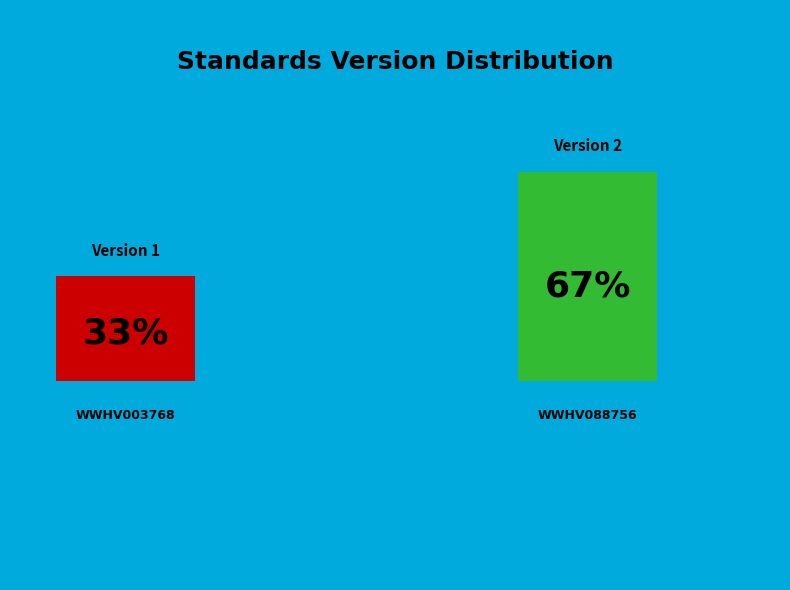

Between WWHV003768 and WWHV088756, which is larger?

WWHV088756